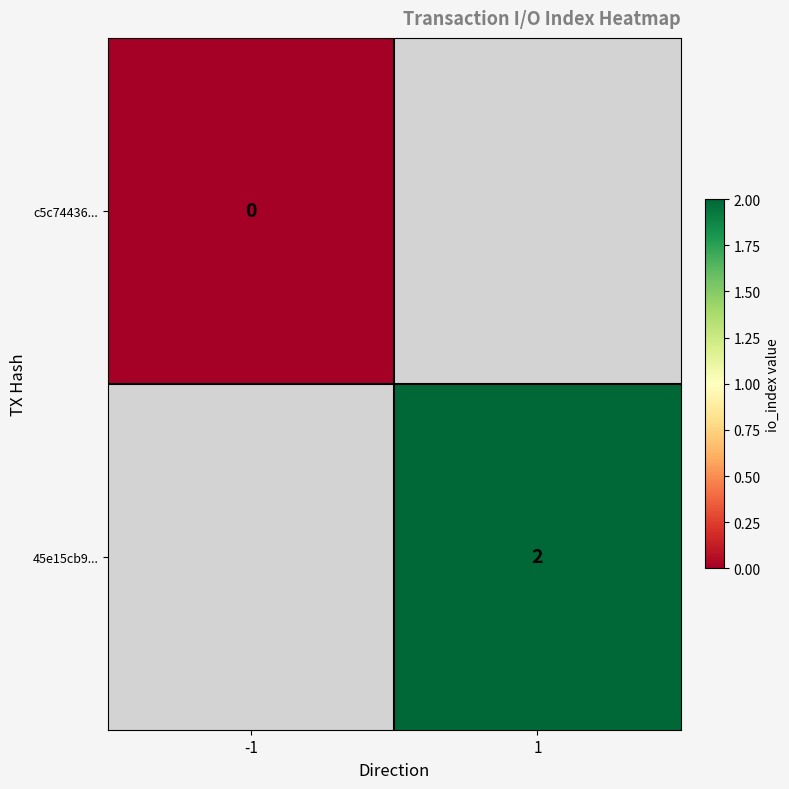

The value of 45e15cb9... at 1 is 2. True or false?

True